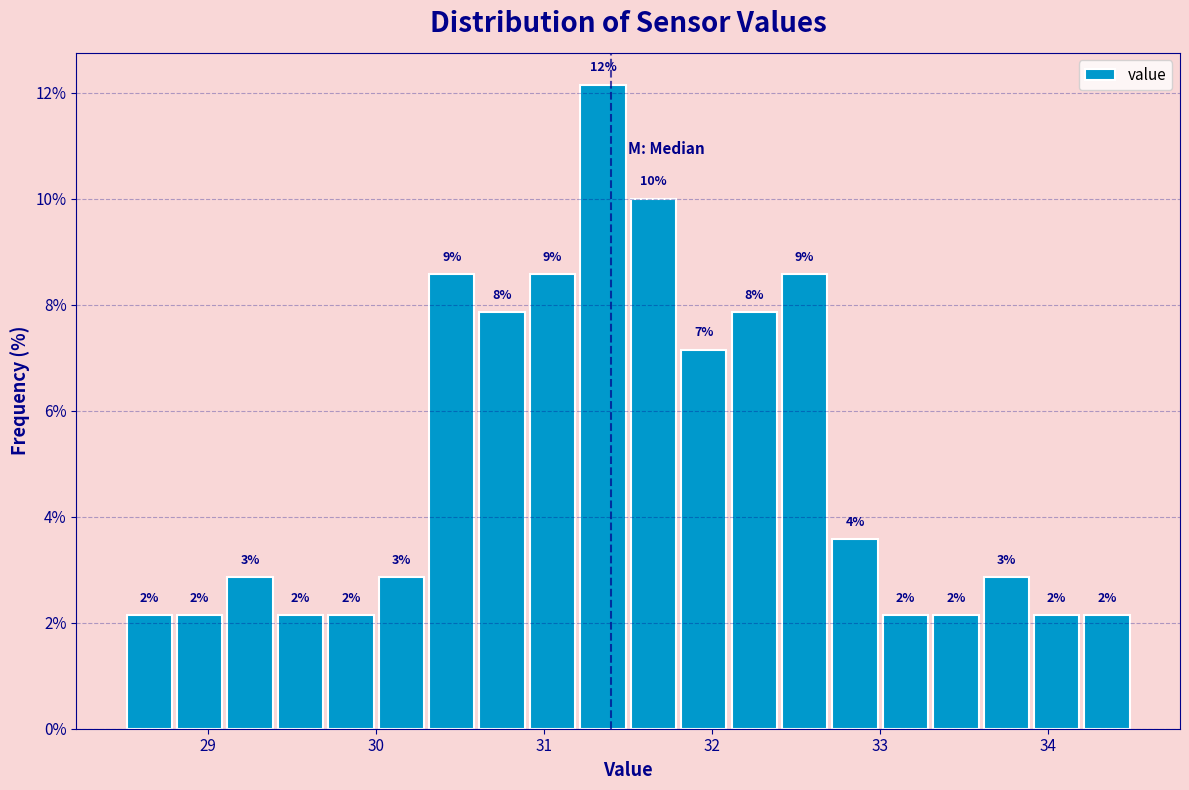

Around what value on the x-axis is the tallest bar? Give the approximate position of its centre, as read against the axis.

31.4